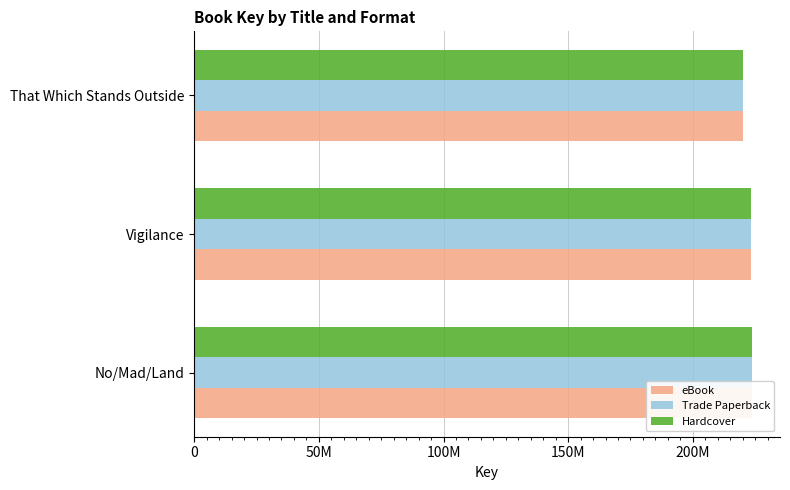

The eBook series shows 304254081 at No/Mad/Land. True or false?

False